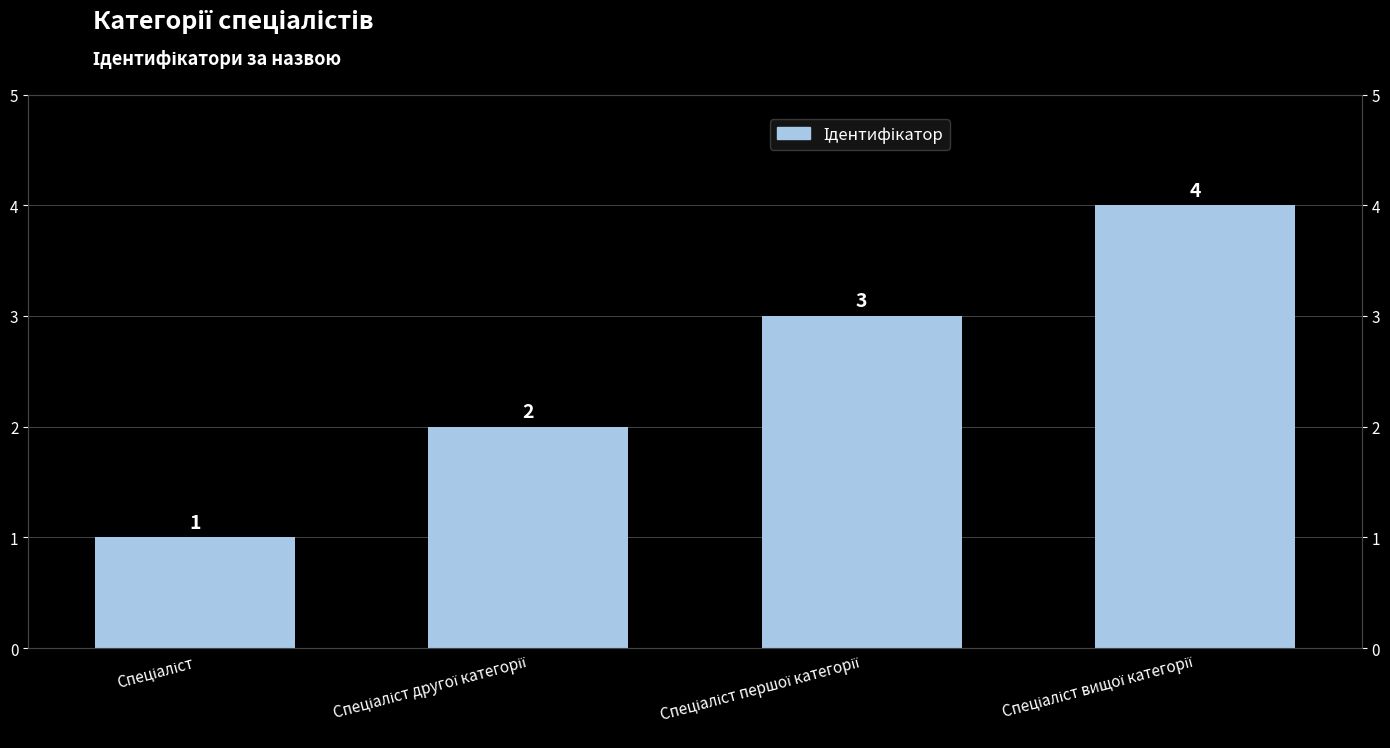

Rank the categories by value from highest to lowest.

Спеціаліст вищої категорії, Спеціаліст першої категорії, Спеціаліст другої категорії, Спеціаліст